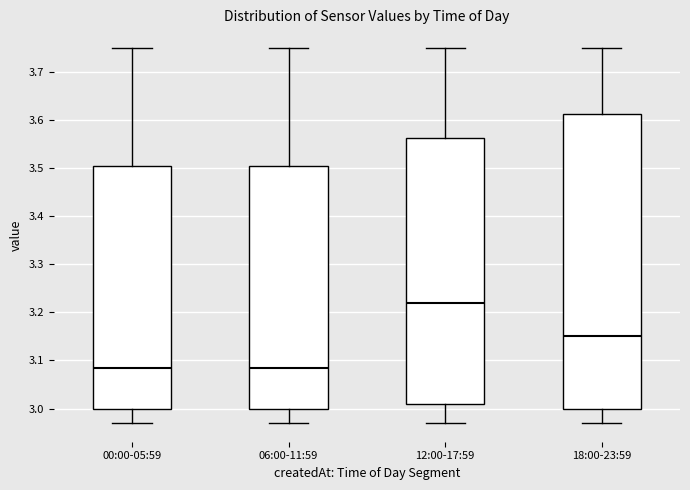

Reading left to right, read every box against the y-axis: the position of its median line, the range the box covers, and the ends of its whiskers. The values are not printed on the chart, so give them approximately, as read against the axis.

00:00-05:59: median 3.09, box 3.00 to 3.51, whiskers 2.97 to 3.75
06:00-11:59: median 3.09, box 3.00 to 3.51, whiskers 2.97 to 3.75
12:00-17:59: median 3.22, box 3.01 to 3.56, whiskers 2.97 to 3.75
18:00-23:59: median 3.15, box 3.00 to 3.61, whiskers 2.97 to 3.75